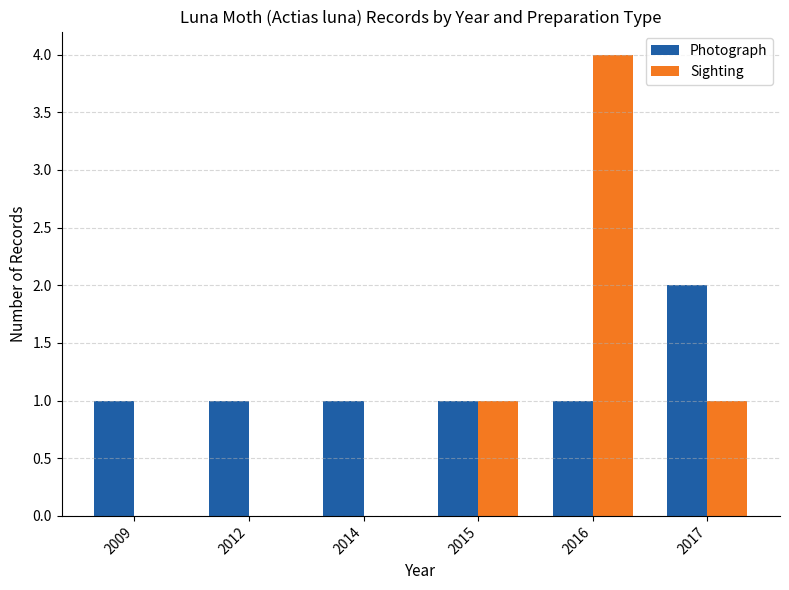

What is the highest value of the Sighting series?

4